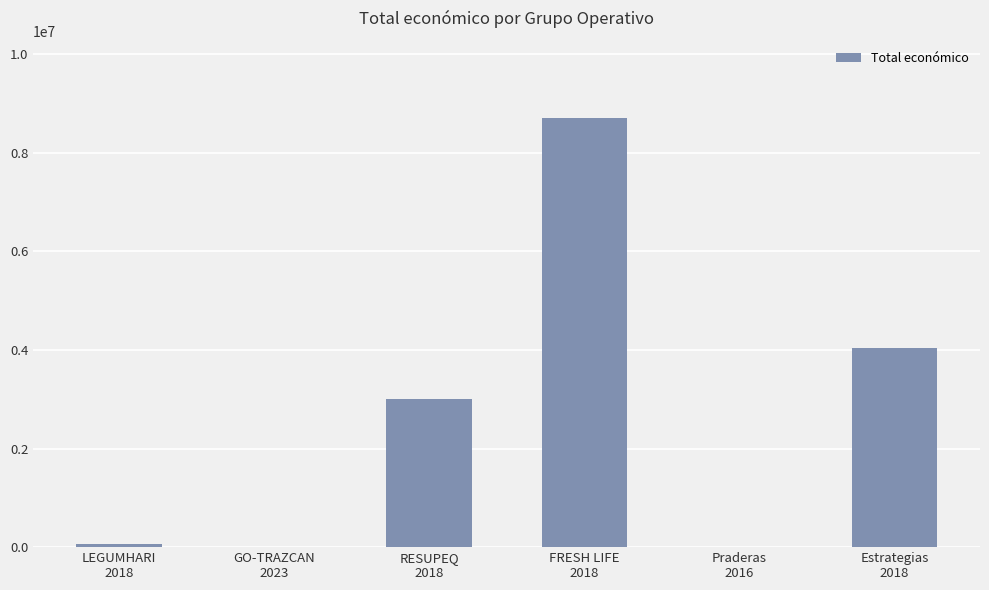

How many distinct data groups are displayed?

1